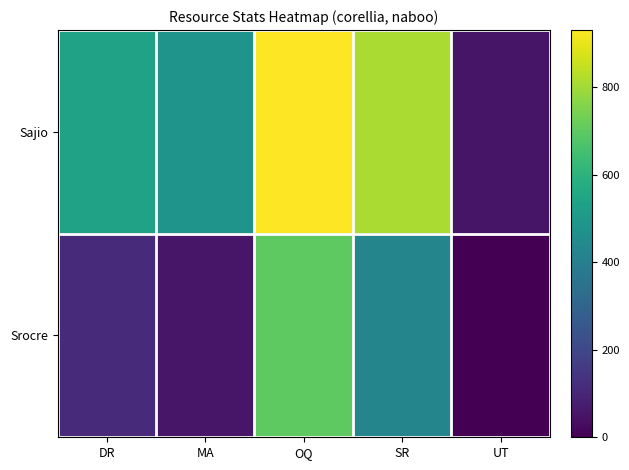

Which series has the largest range (max minus min)?

Sajio